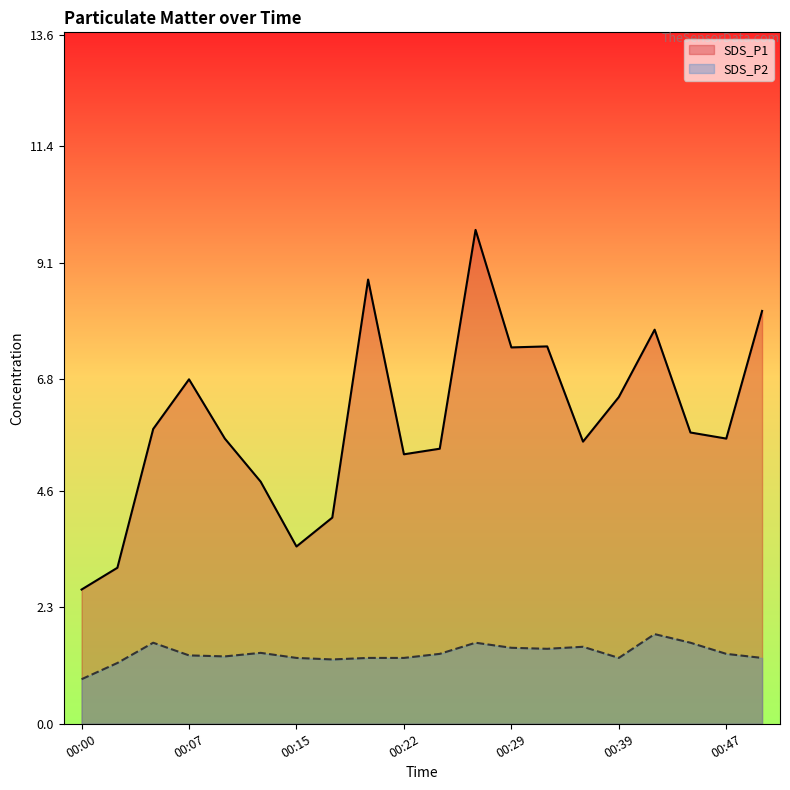

What is the difference between the maximum and minimum values in the SDS_P2 series?

0.9